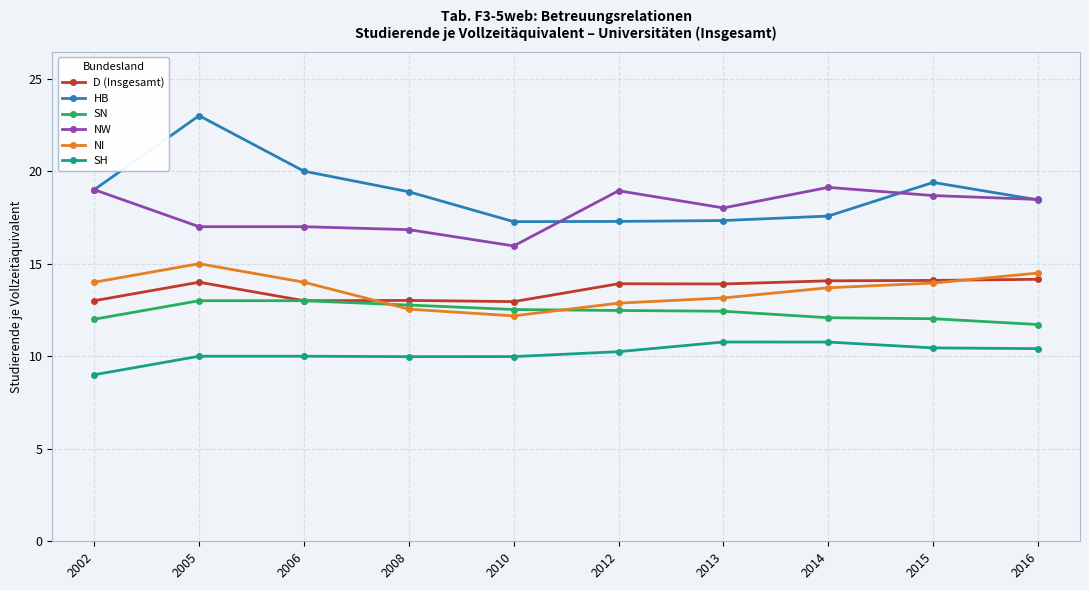

Read the SH value at 2008.

10.0